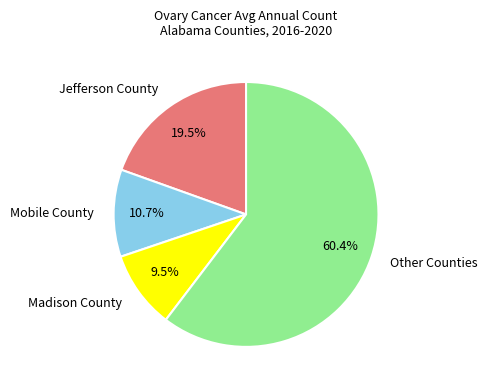

Does Other Counties account for over 50% of the chart?

Yes